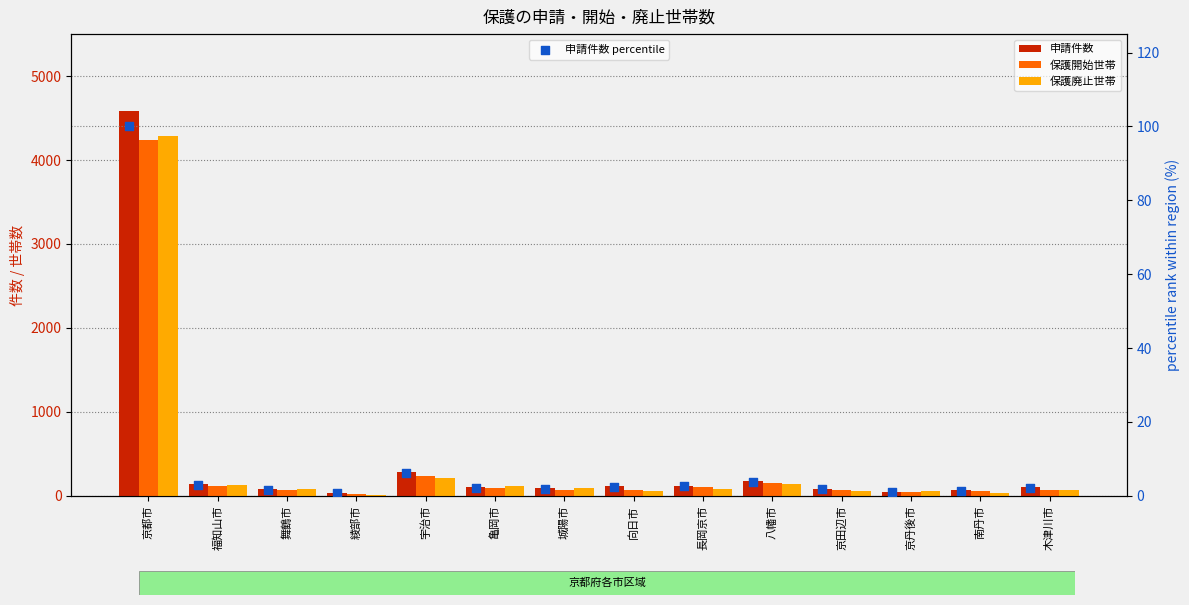

What is the total value across all series at 長岡京市?

298.6